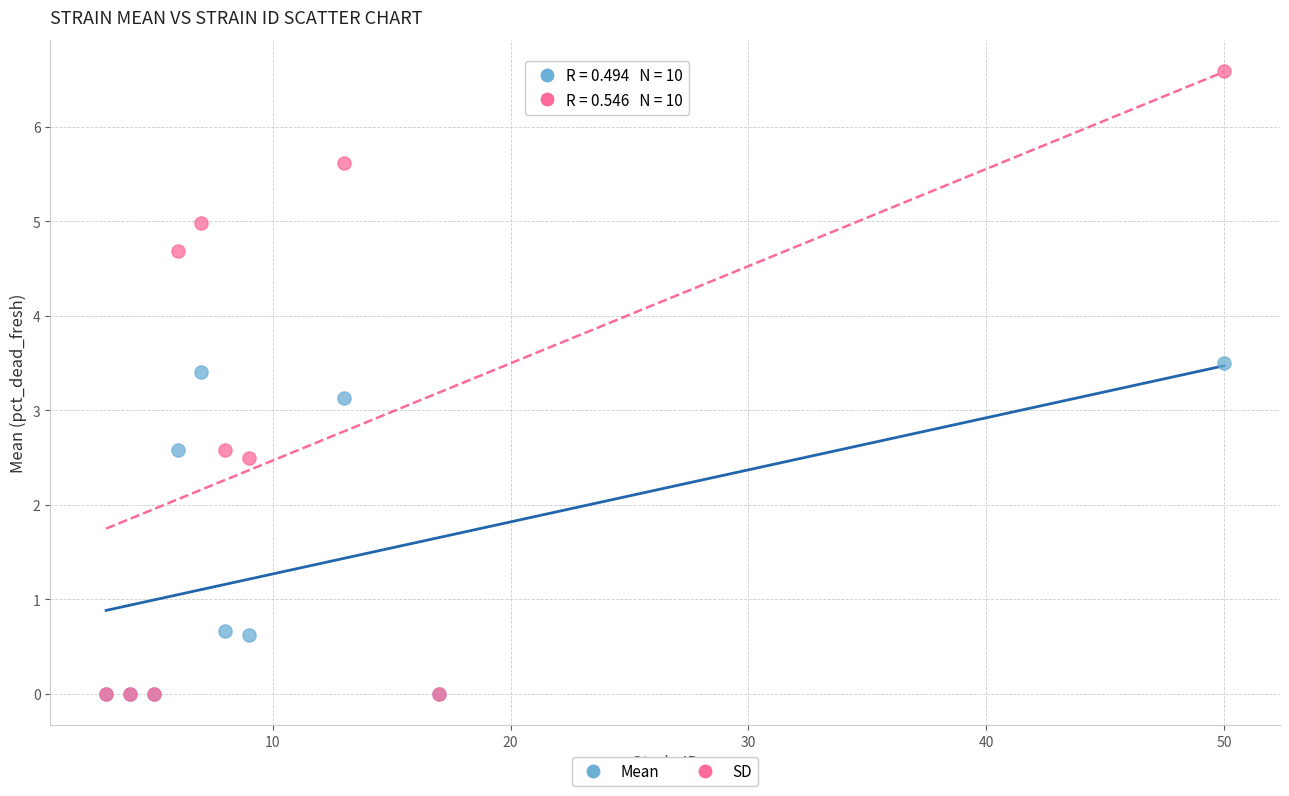

In the SD series, what Y value is closest to 3?

2.6